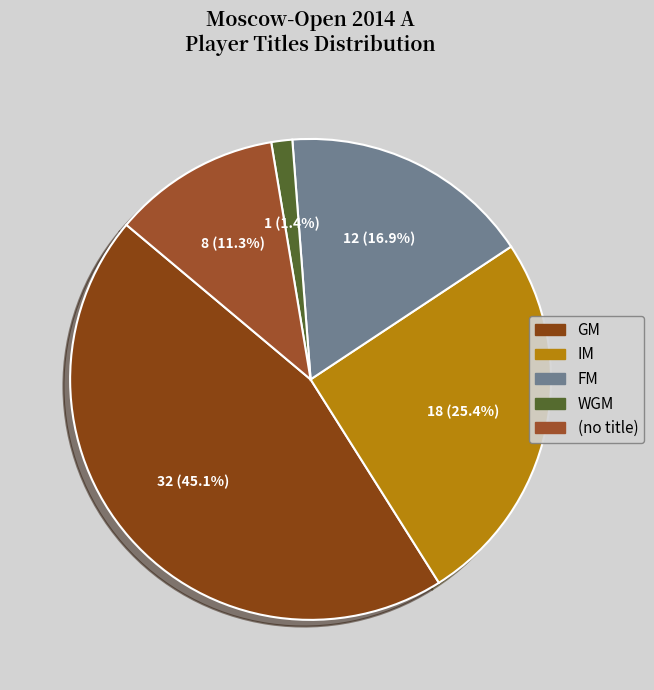

Which slice is the smallest?

WGM